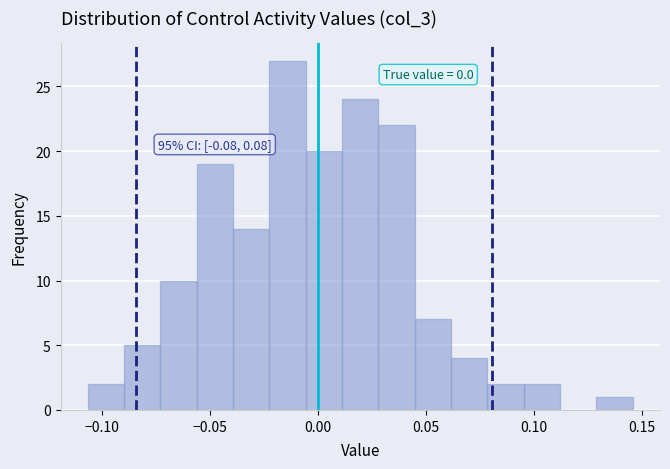

Read against the x-axis, roughly where is the centre of the tallest bar?

-0.015